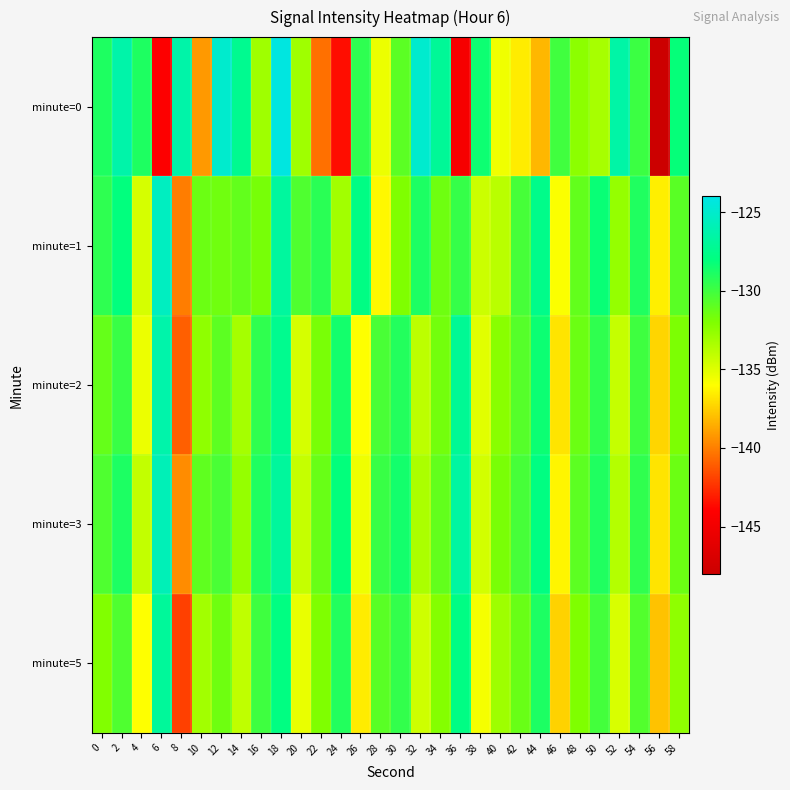

List the series in order of their peak value, highest first.

minute=0, minute=1, minute=3, minute=2, minute=5